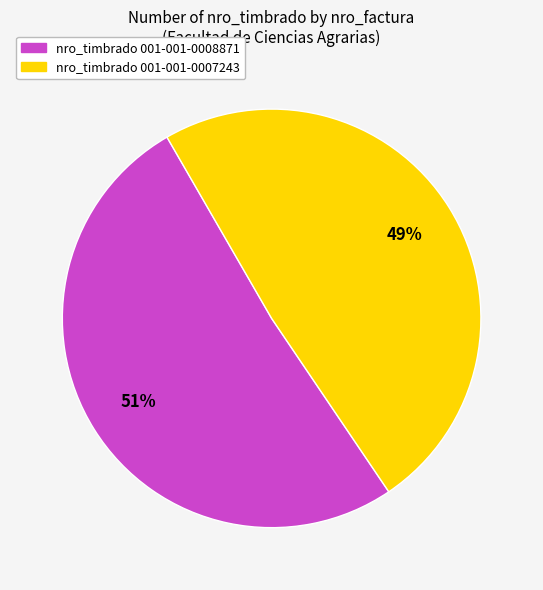

To the nearest percent, what is the difference between the largest and smallest slice percentages?

2%